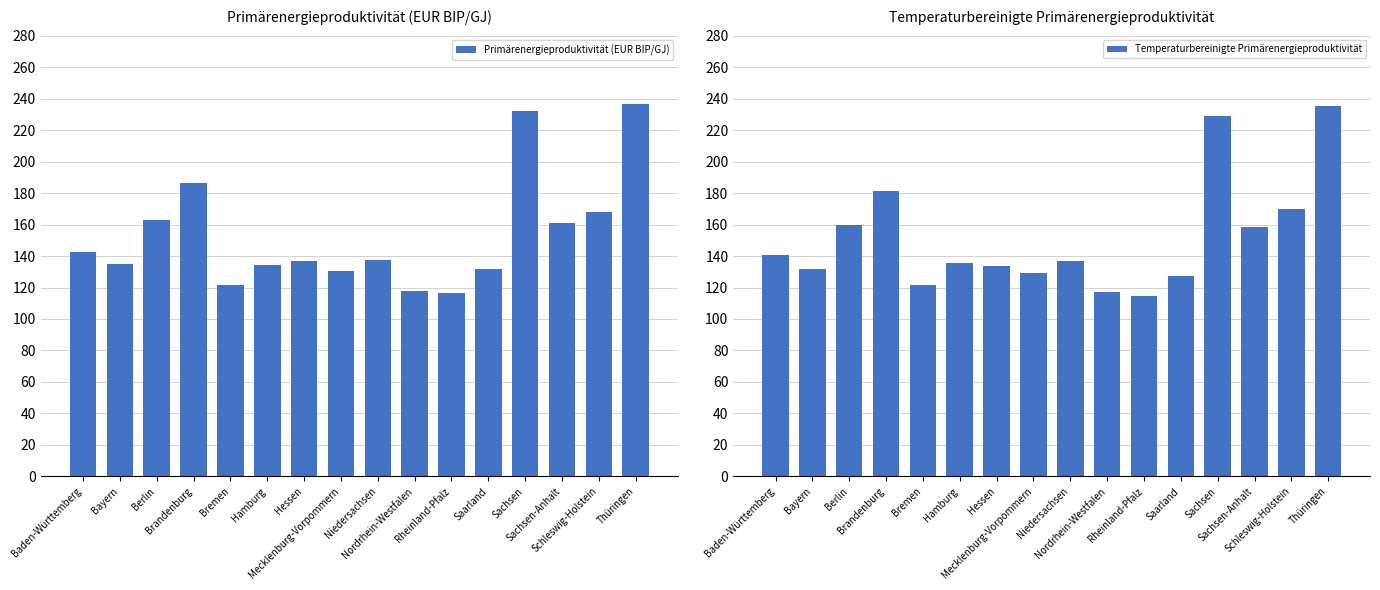

At which category does the chart reach its minimum across all series?

Rheinland-Pfalz